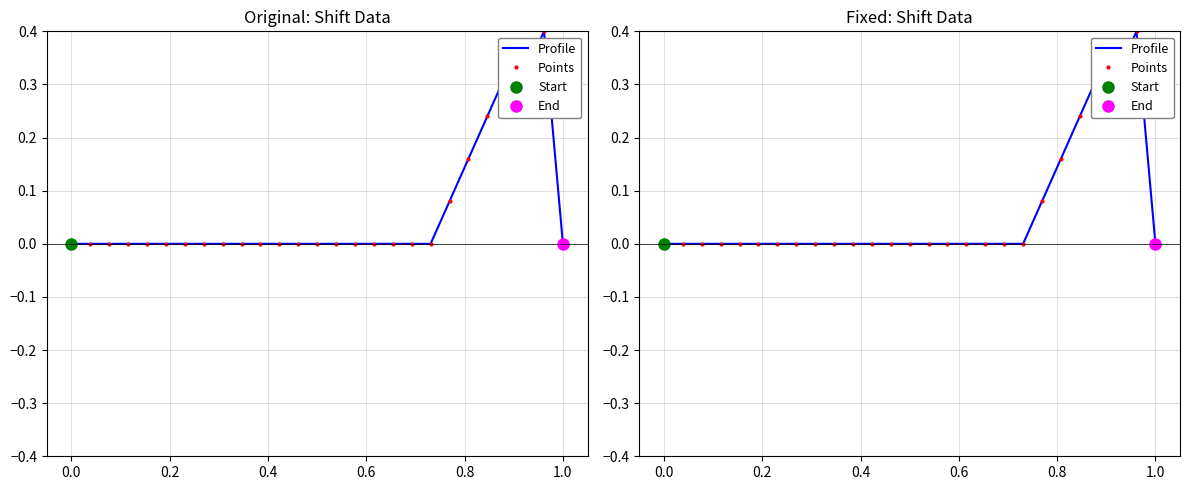

Reading left to right, list all the values displayed in this chart.

Profile: 0.0	0.0	0.0	0.0	0.0	0.0	0.0	0.0	0.0	0.0	0.0	0.0	0.0	0.0	0.0	0.0	0.0	0.0	0.0	0.0	0.1	0.2	0.2	0.3	0.3	0.4	0.0
Points: 0.0	0.0	0.0	0.0	0.0	0.0	0.0	0.0	0.0	0.0	0.0	0.0	0.0	0.0	0.0	0.0	0.0	0.0	0.0	0.0	0.1	0.2	0.2	0.3	0.3	0.4	0.0